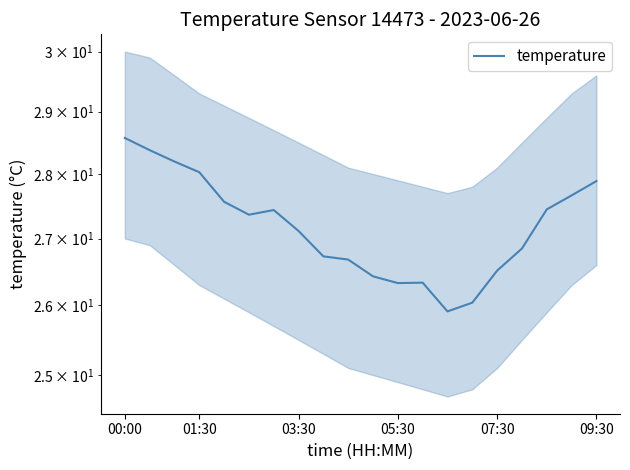

Which has a higher value, 09:30 or 15?

09:30